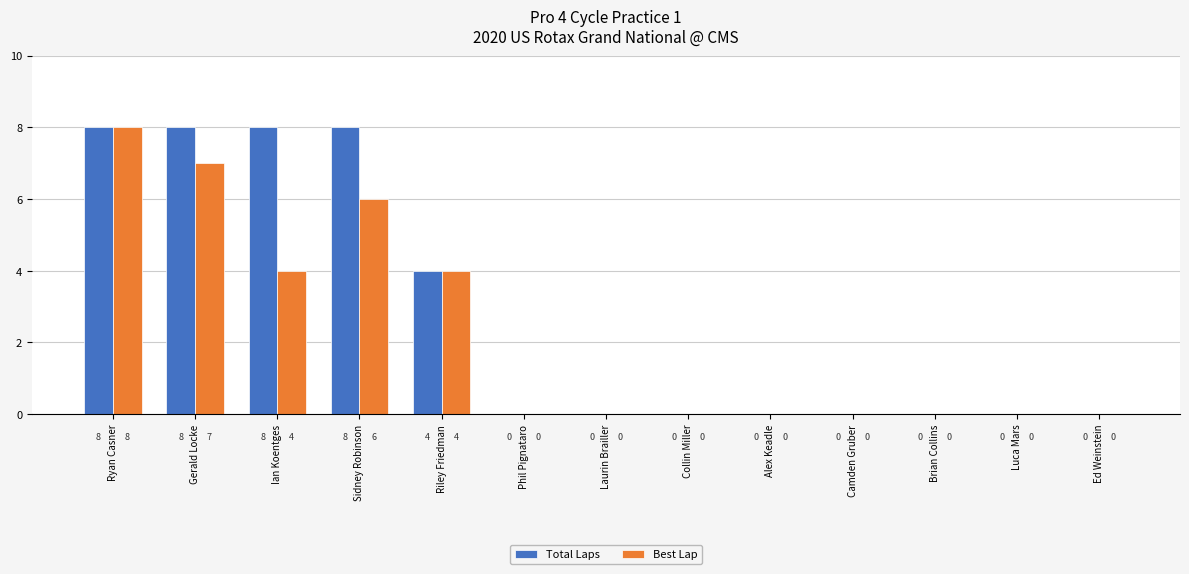

Is the value of Total Laps at Ian Koentges greater than the value of Best Lap at Ed Weinstein?

Yes